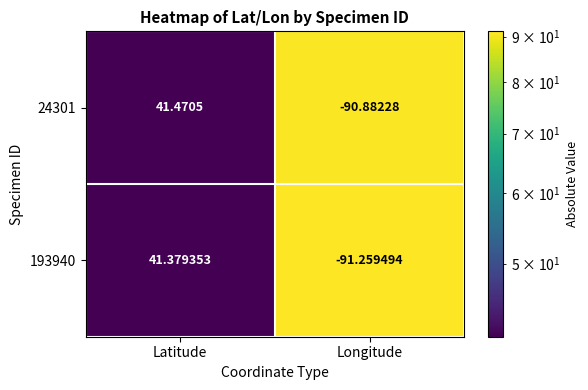

At which category is the sum across all series the highest?

Latitude